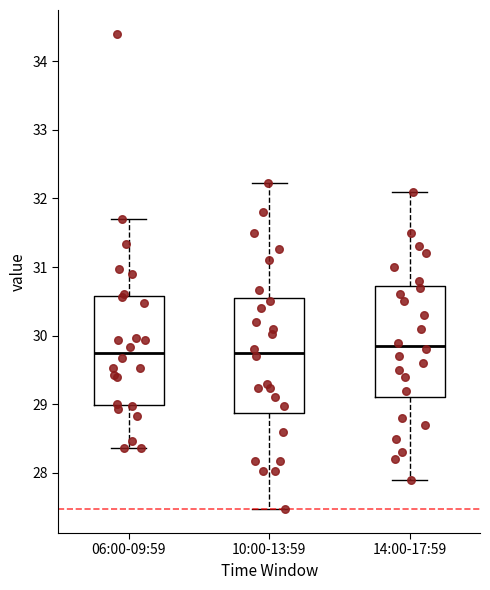

Reading left to right, read every box against the y-axis: the position of its median line, the range the box covers, and the ends of its whiskers. The values are not printed on the chart, so give them approximately, as read against the axis.

06:00-09:59: median 29.8, box 29.0 to 30.6, whiskers 28.4 to 31.7
10:00-13:59: median 29.8, box 28.9 to 30.5, whiskers 27.5 to 32.2
14:00-17:59: median 29.9, box 29.1 to 30.7, whiskers 27.9 to 32.1